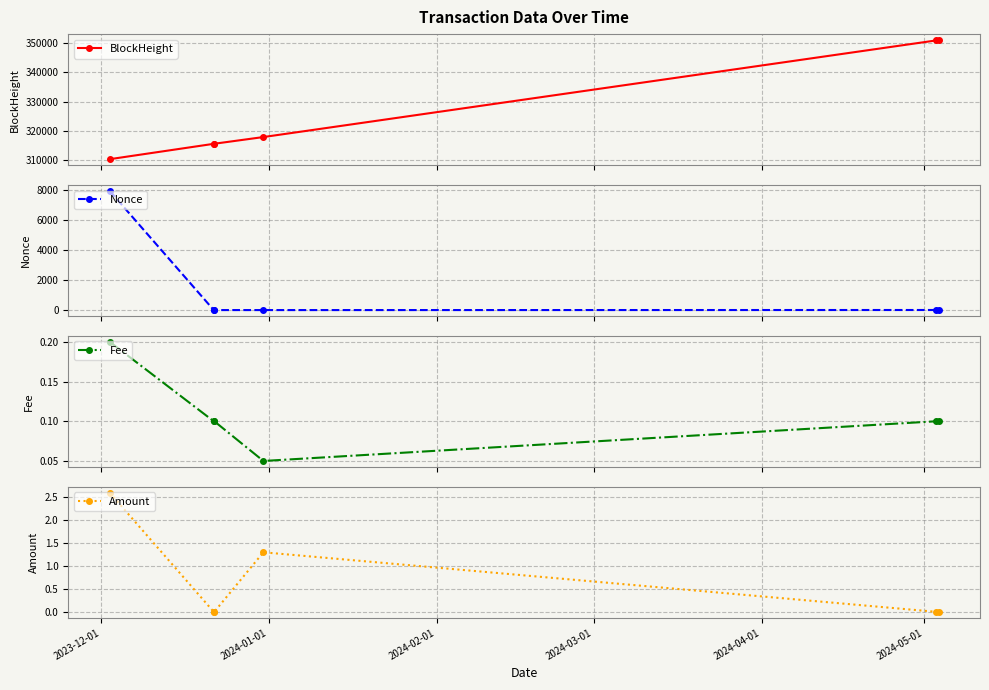

What are all the series names shown in the legend?

BlockHeight, Nonce, Fee, Amount